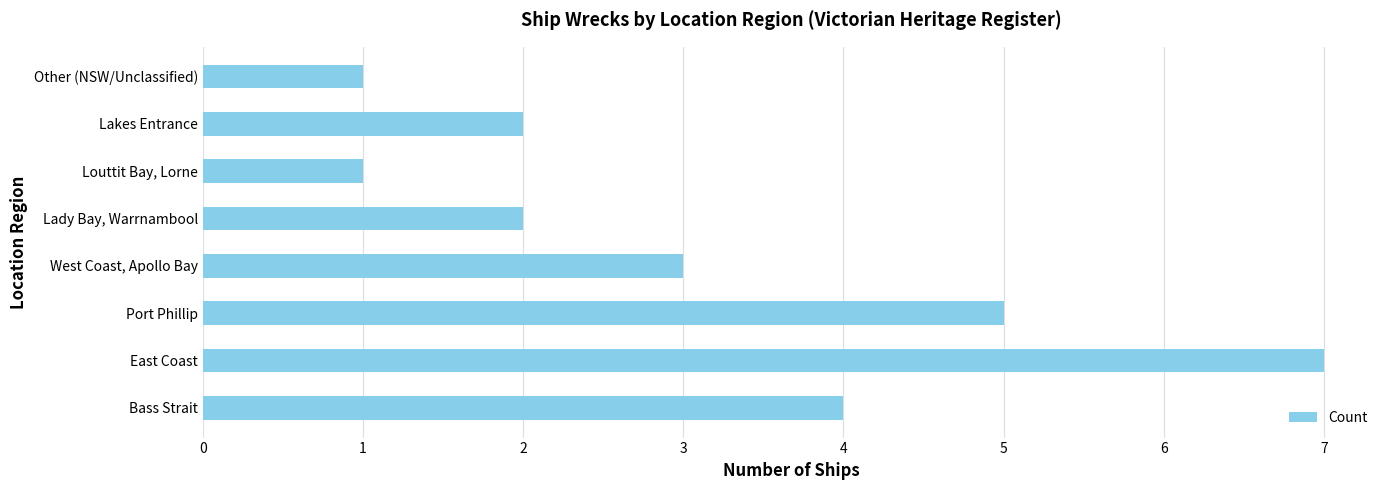

Which label corresponds to the largest value in the chart?

East Coast